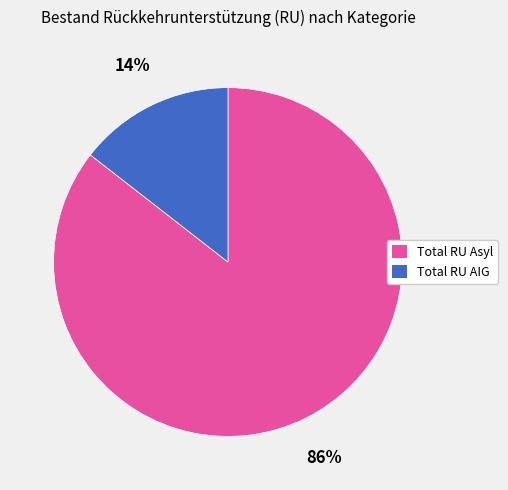

Do Total RU Asyl and Total RU AIG together represent more than half of the pie?

Yes